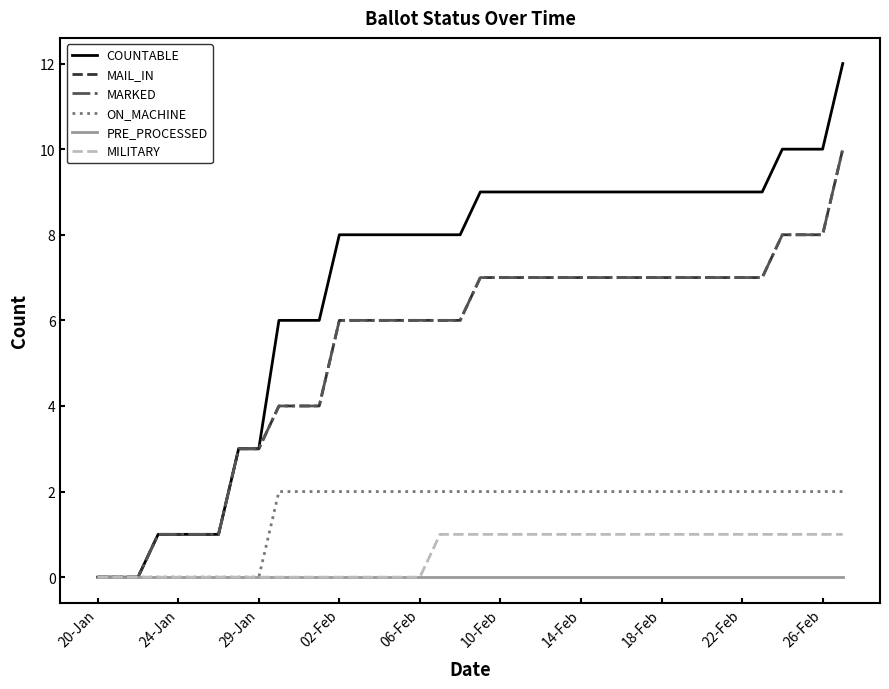

Does the chart have visible grid lines?

No